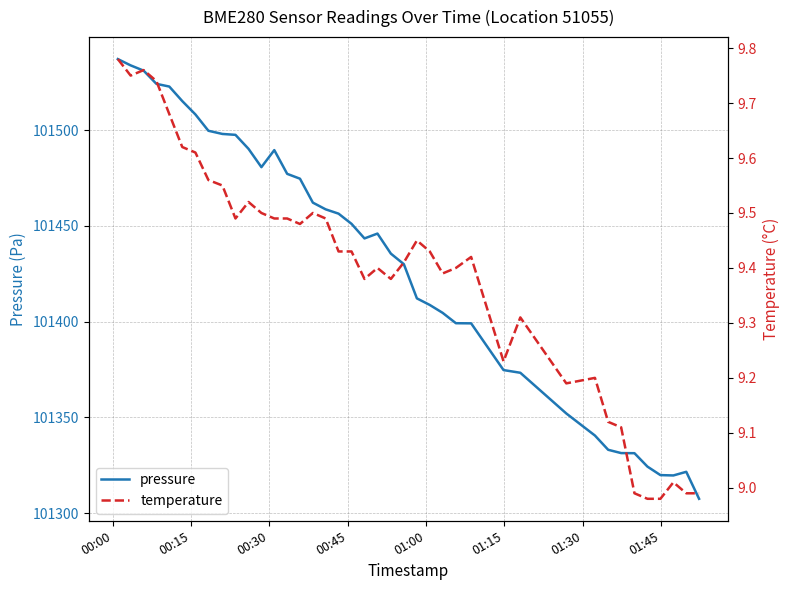

What is the smallest value displayed?

9.0